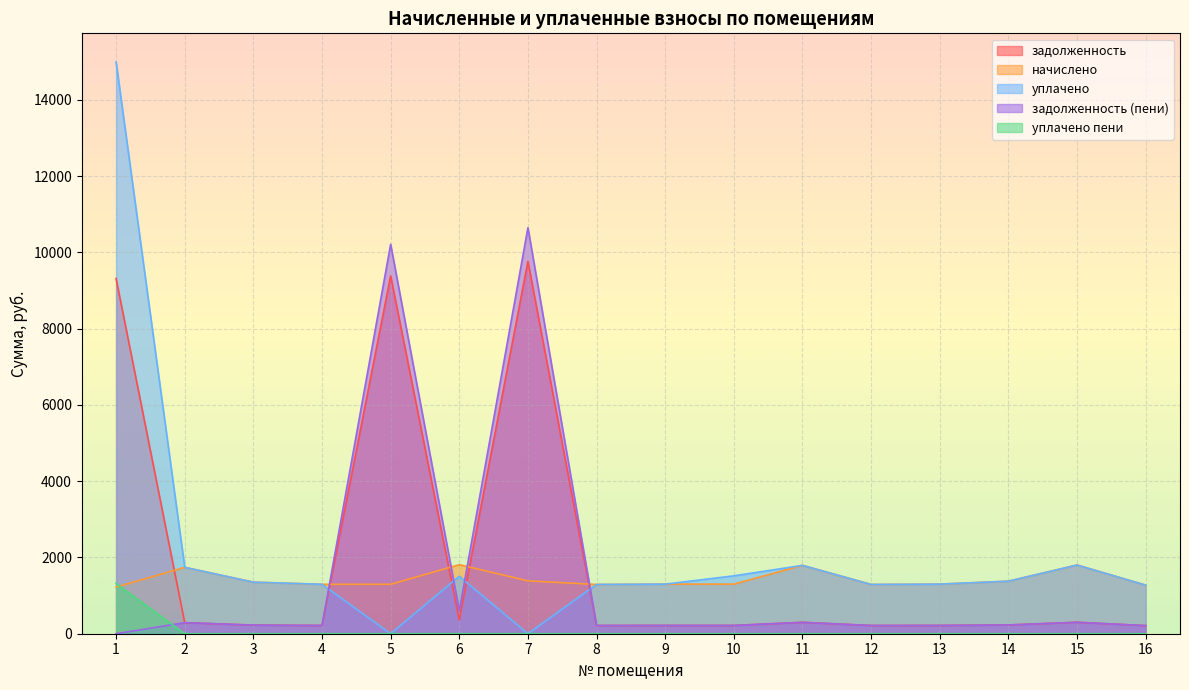

The value of начислено at 8 is 1291.7. True or false?

True